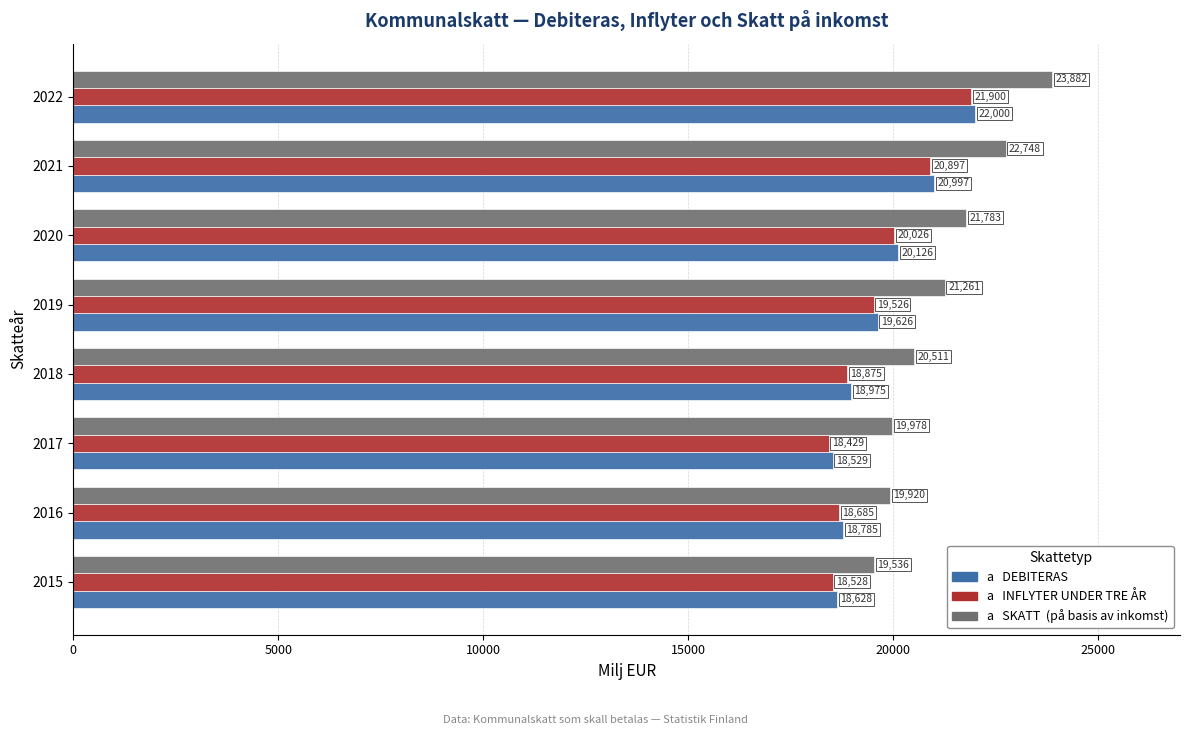

What is the minimum value shown in the chart?

18428.5